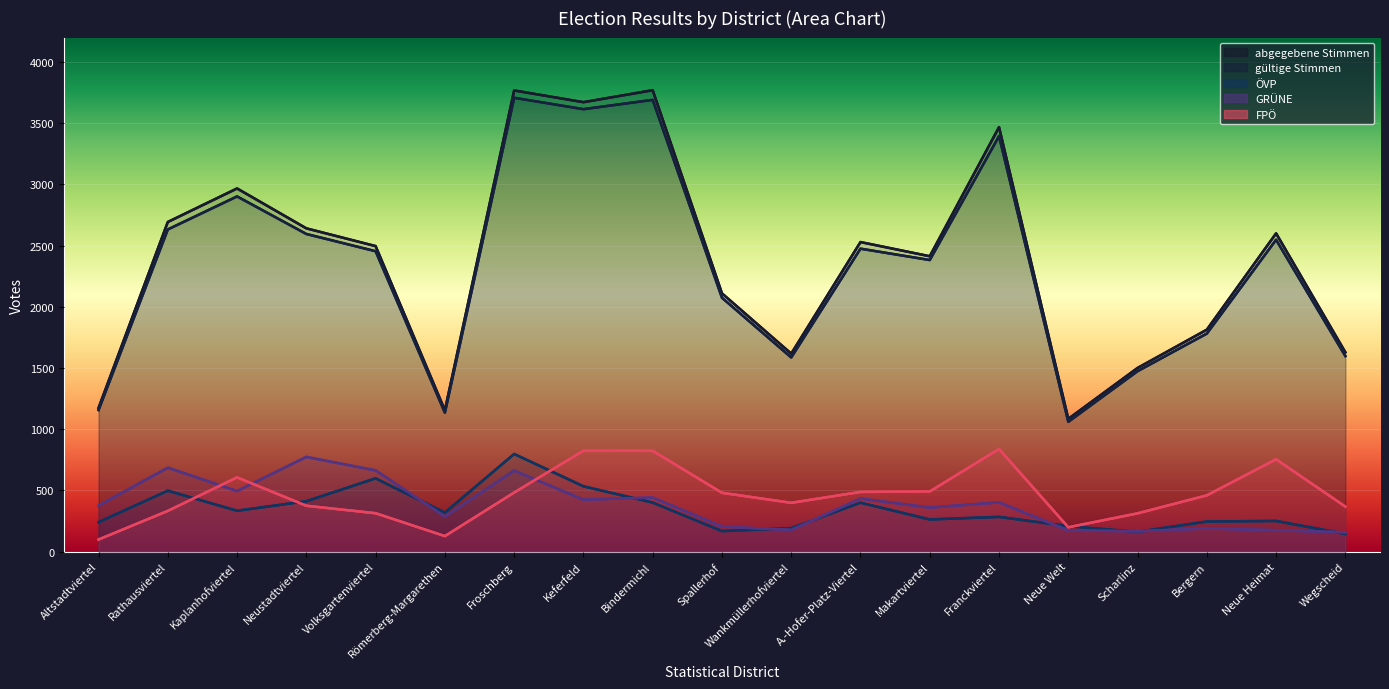

True or false: ÖVP and abgegebene Stimmen cross at least once.

False